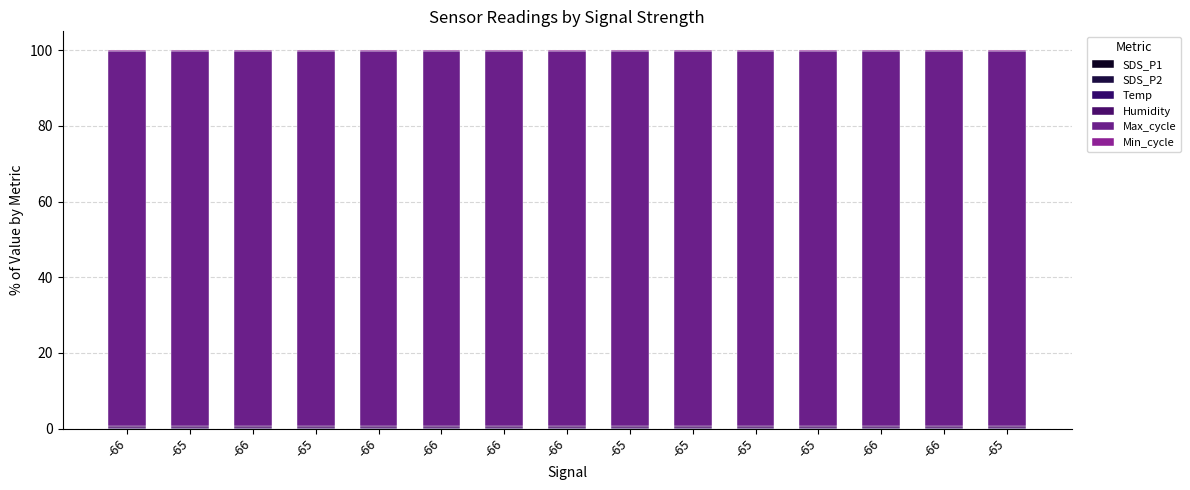

How many distinct data groups are displayed?

6